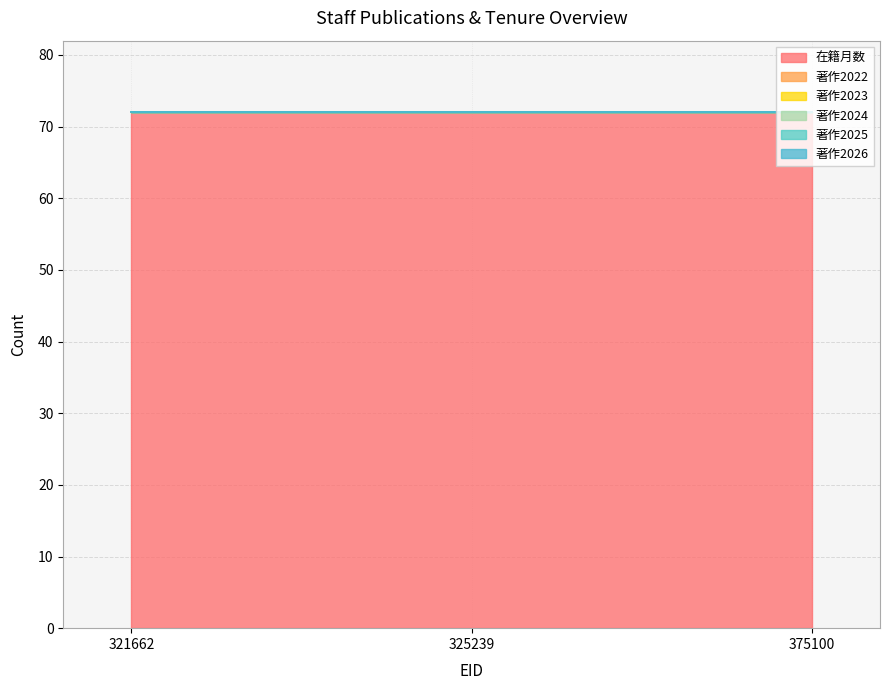

List the series in order of their peak value, lowest first.

著作2022, 著作2023, 著作2024, 著作2025, 著作2026, 在籍月数